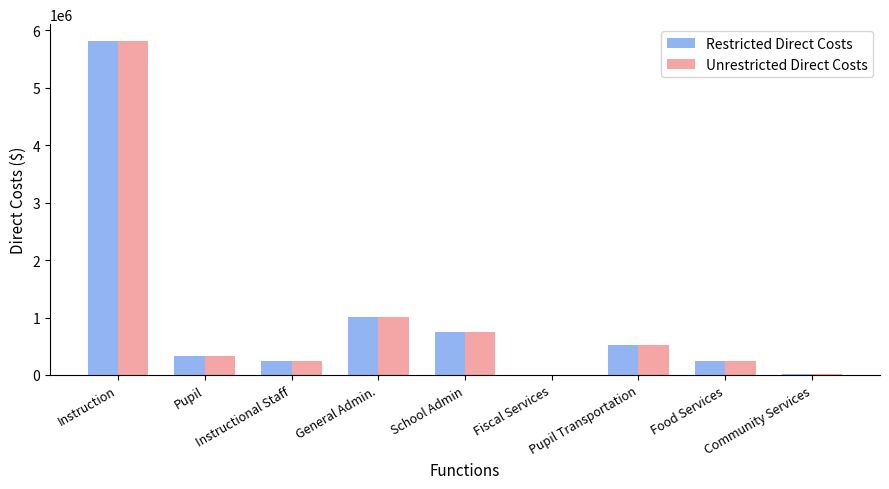

What is the sum of all Restricted Direct Costs values?

8942839